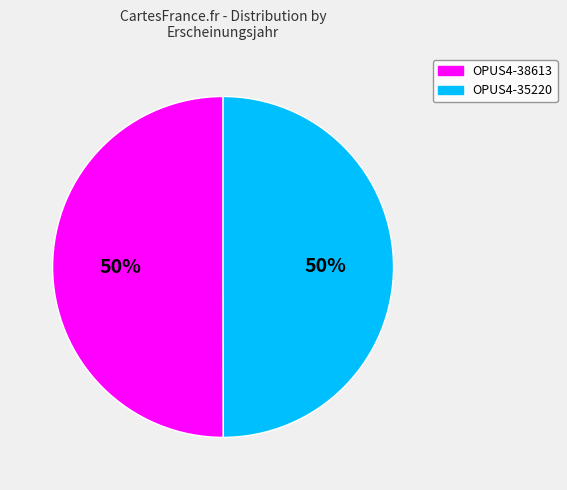

The OPUS4-35220 slice represents 59% of the pie. True or false?

False